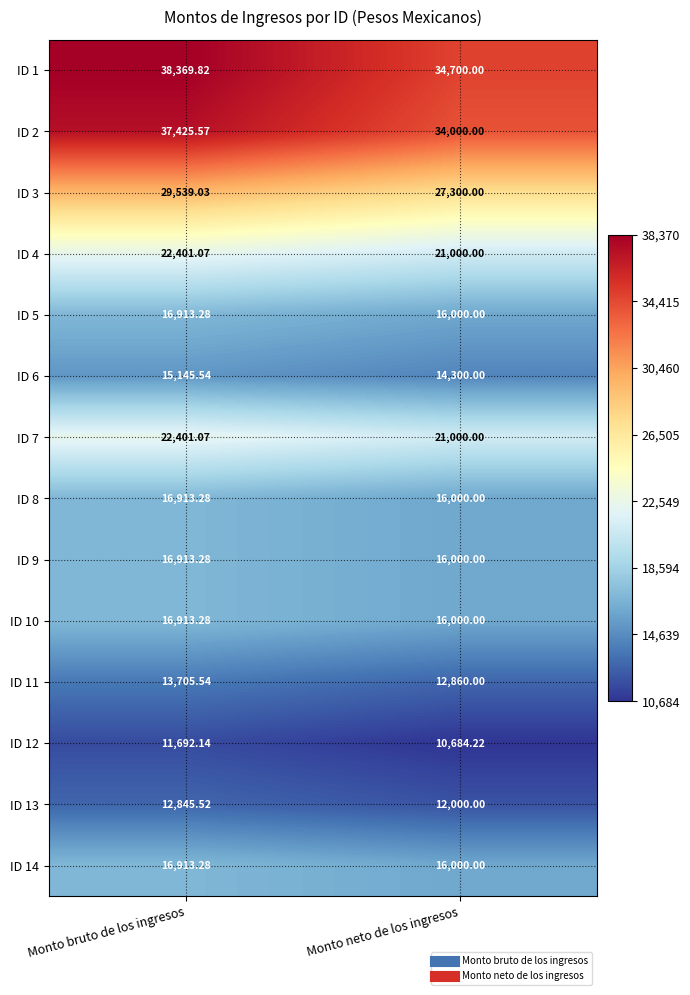

At which label does ID 12 first exceed 11692?

Monto bruto de los ingresos